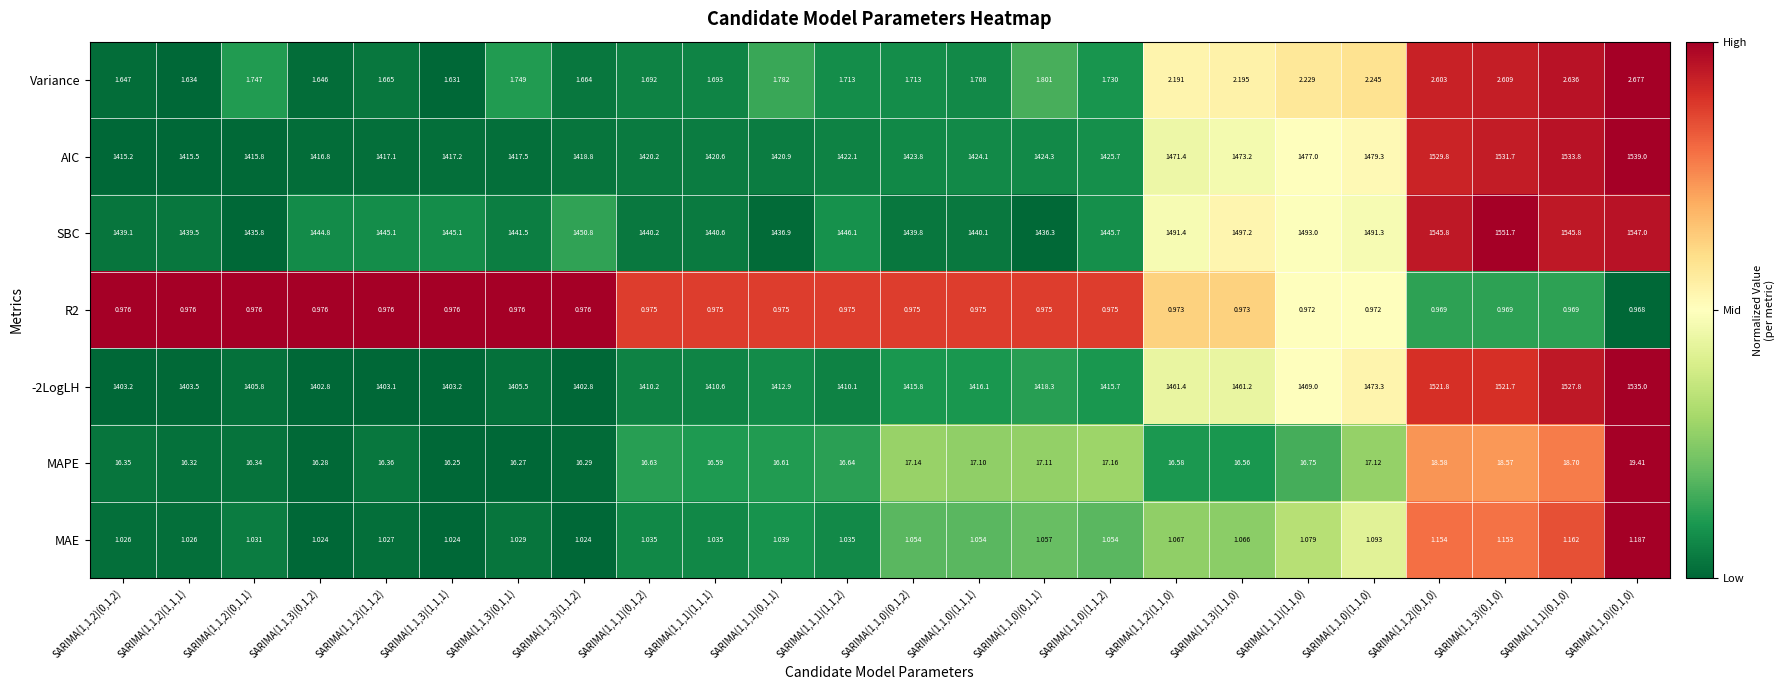

Is the value of R2 at SARIMA(1,1,2)(1,1,1) greater than the value of Variance at SARIMA(1,1,1)(1,1,0)?

No